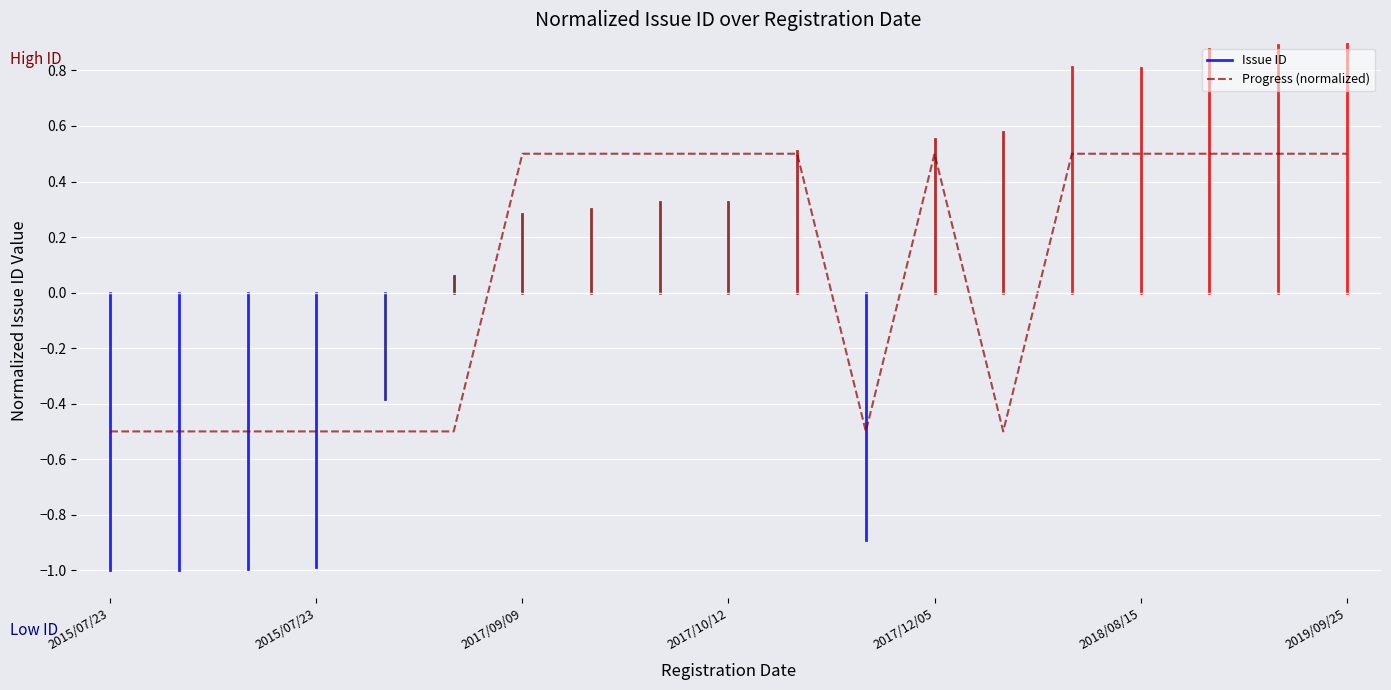

Reading left to right, list all the values displayed in this chart.

-0.5	-0.5	-0.5	-0.5	-0.5	-0.5	0.5	0.5	0.5	0.5	0.5	-0.5	0.5	-0.5	0.5	0.5	0.5	0.5	0.5